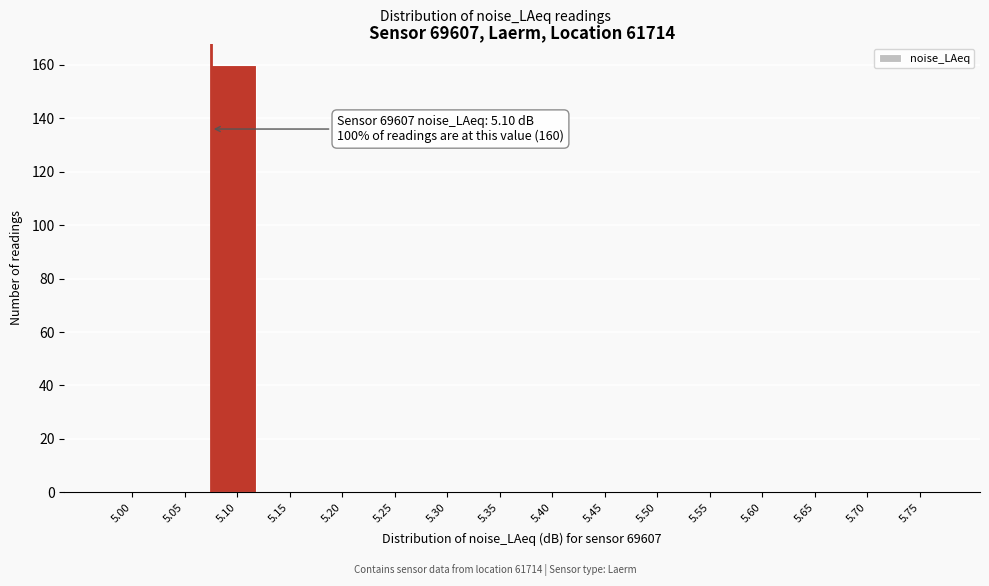

Reading left to right, extract all data points from this chart.

5.00=0	5.05=0	5.10=160	5.15=0	5.20=0	5.25=0	5.30=0	5.35=0	5.40=0	5.45=0	5.50=0	5.55=0	5.60=0	5.65=0	5.70=0	5.75=0